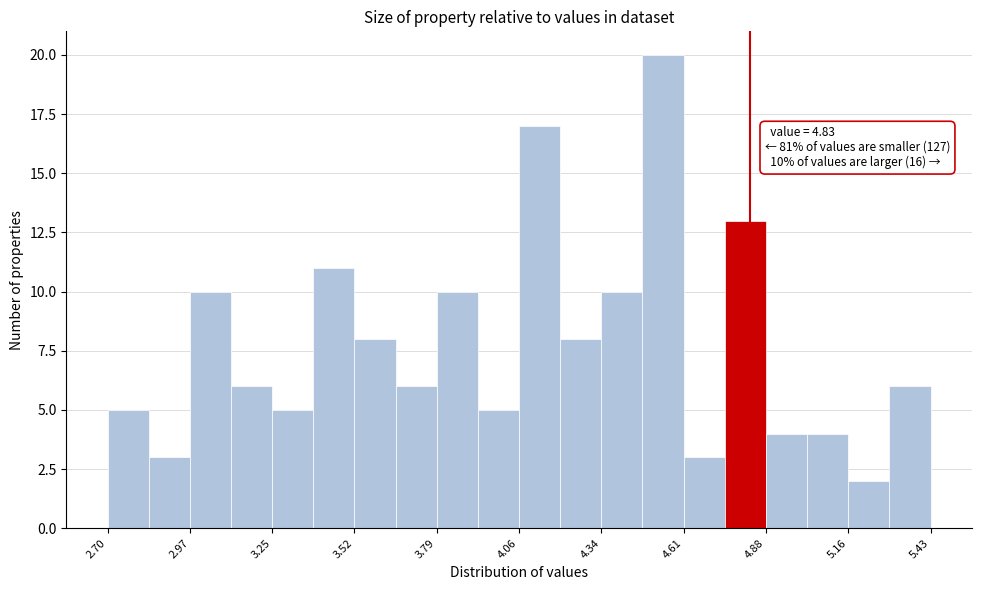

Read against the x-axis, roughly where is the centre of the tallest bar?

4.55